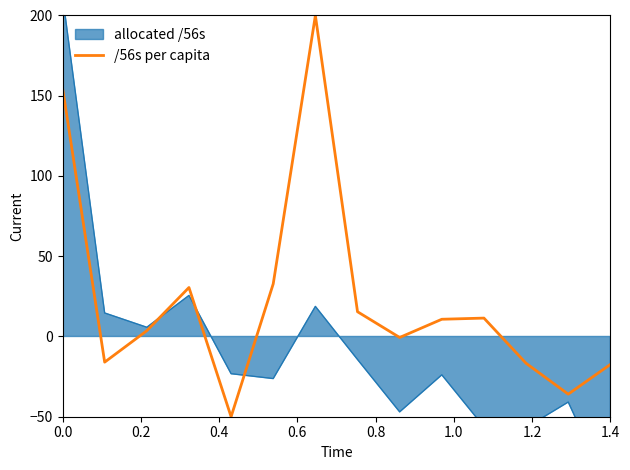

What is the minimum value for /56s per capita?

-50.0